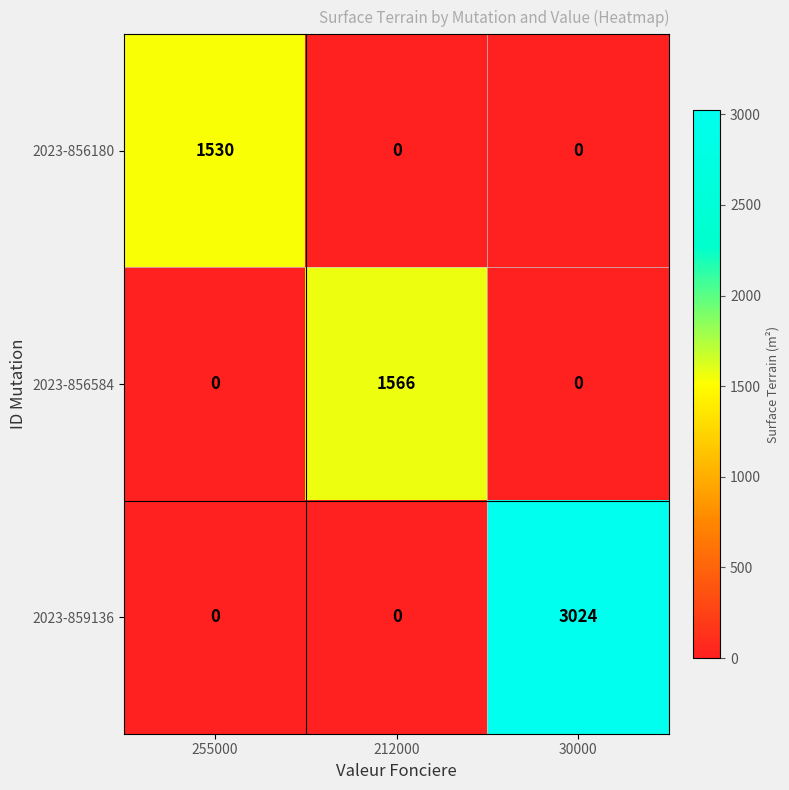

List the series in order of their peak value, highest first.

2023-859136, 2023-856584, 2023-856180